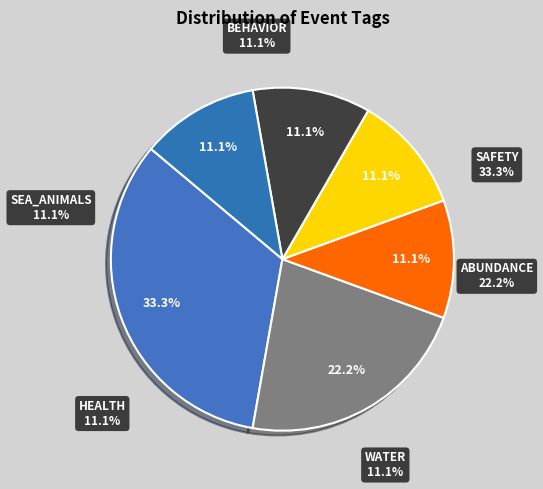

Is there any slice that represents more than half of the pie?

No